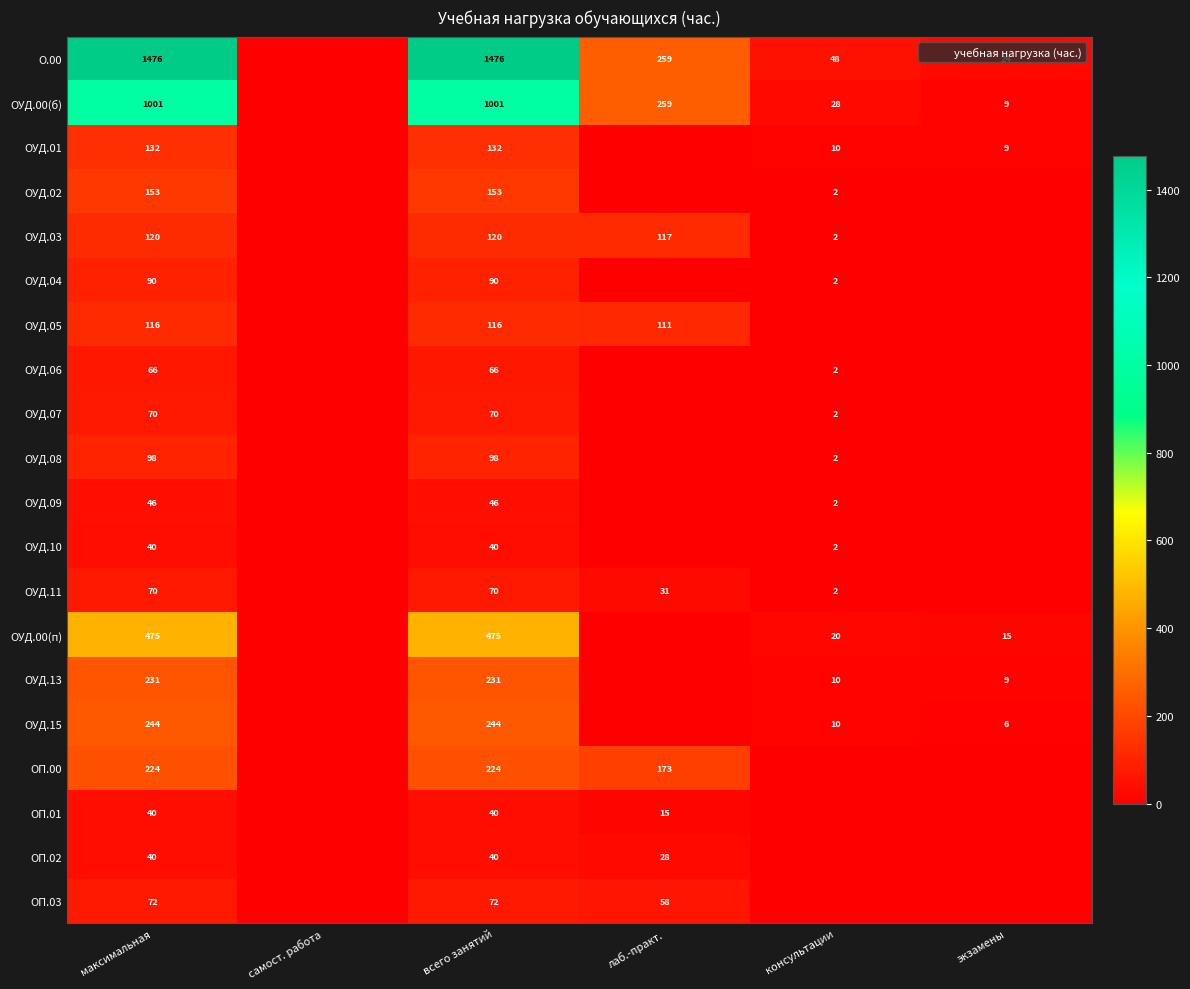

What is the difference between the highest and lowest values at всего занятий?

1436